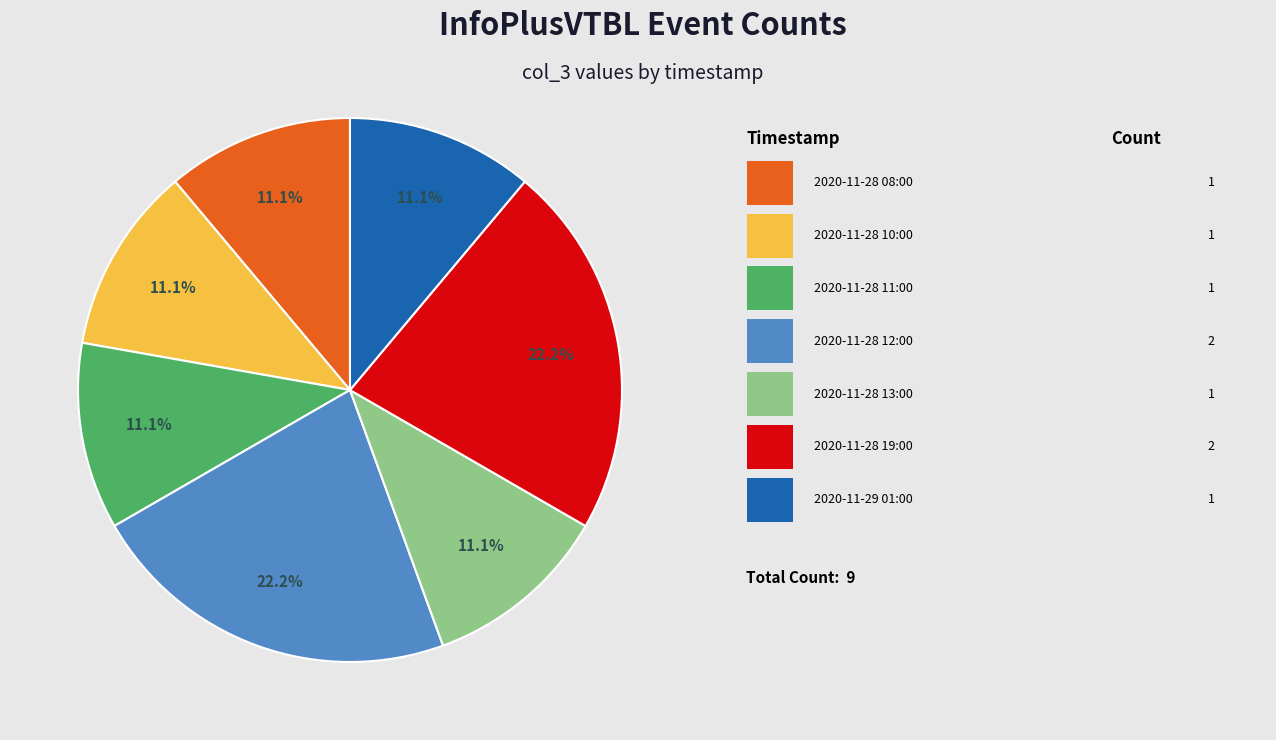

To the nearest percent, what is the average slice percentage?

14%